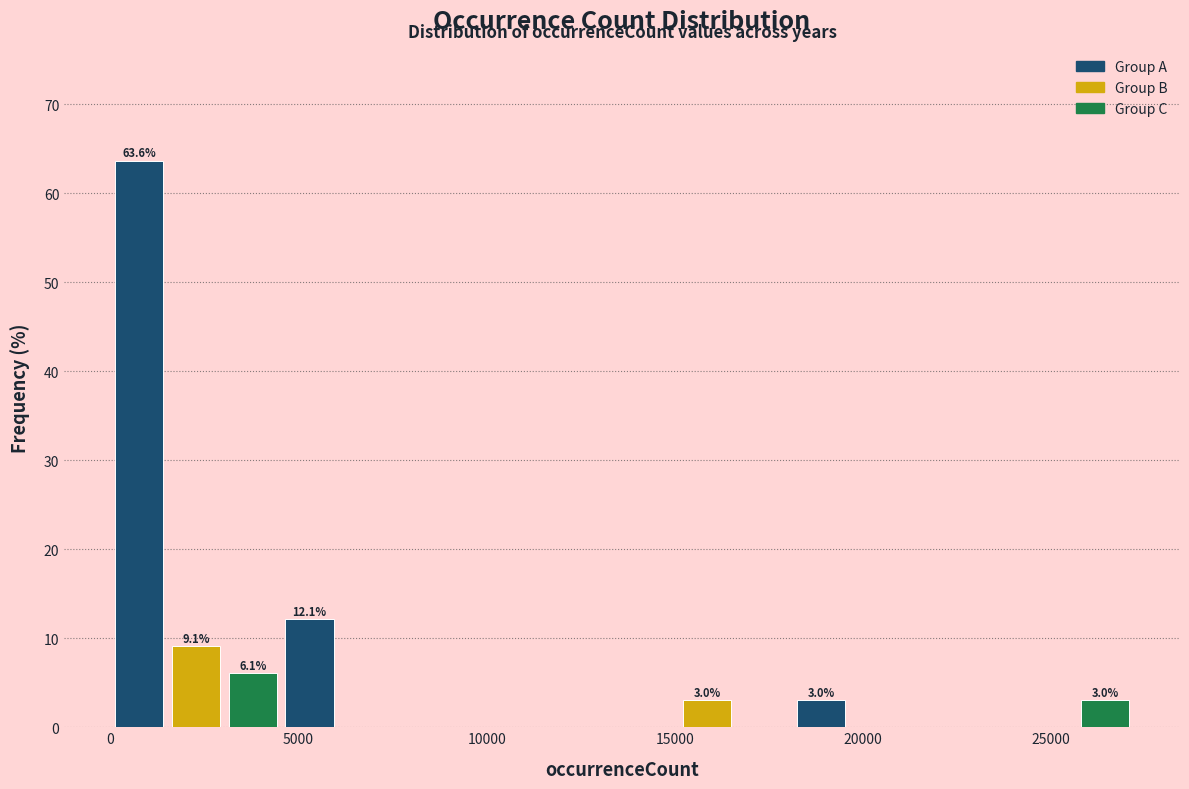

Around what value on the x-axis is the tallest bar? Give the approximate position of its centre, as read against the axis.

1000